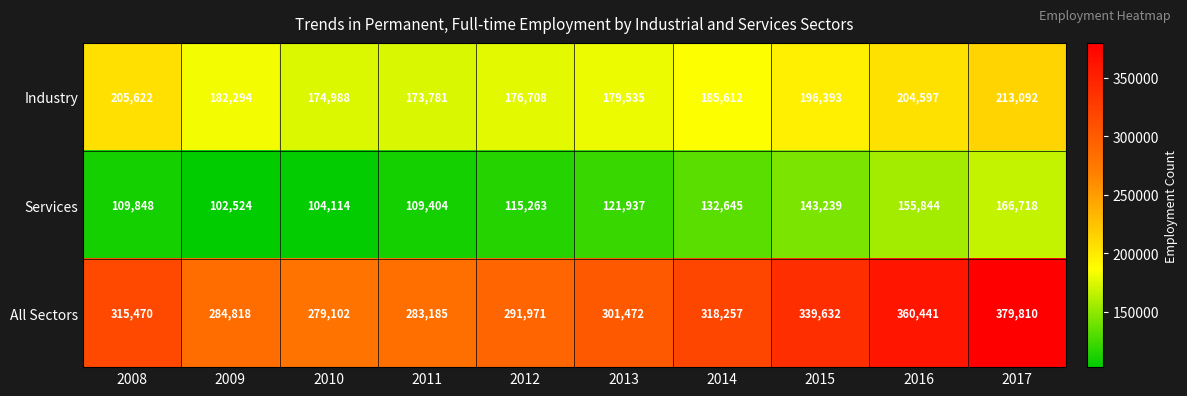

Is it true that Services equals 186536 at 2012?

False